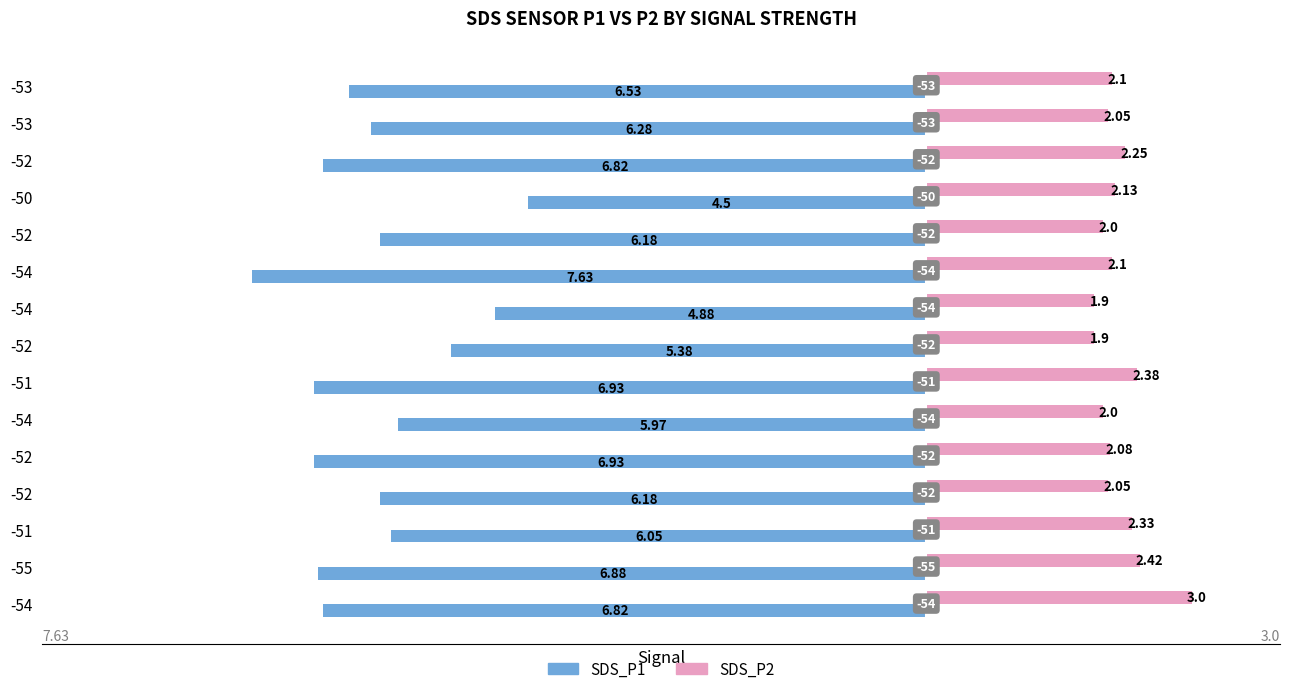

What are all the series names shown in the legend?

SDS_P1, SDS_P2